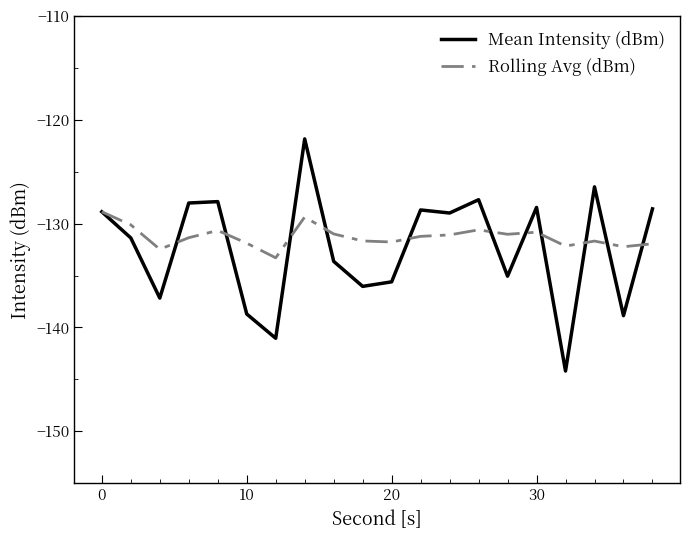

What is the maximum value shown in the chart?

-121.8